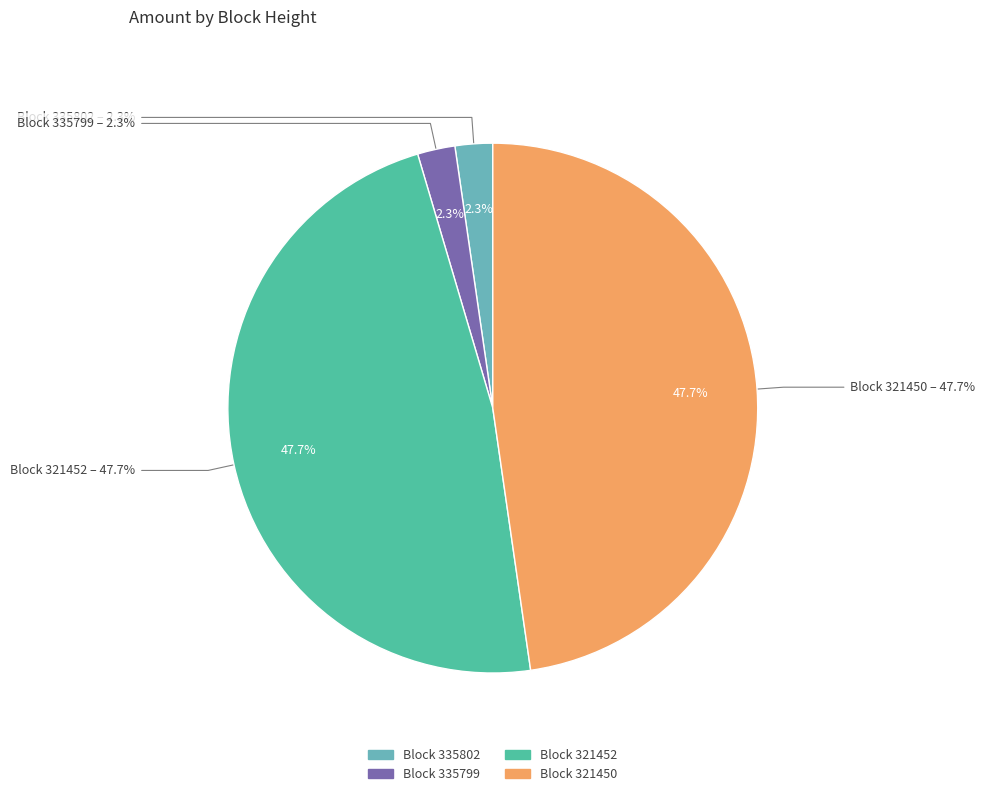

To the nearest percent, what is the difference between the largest and smallest slice percentages?

45%